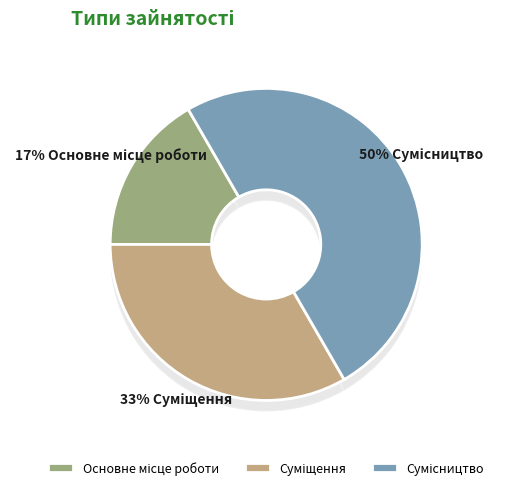

Does any single category account for the majority?

No